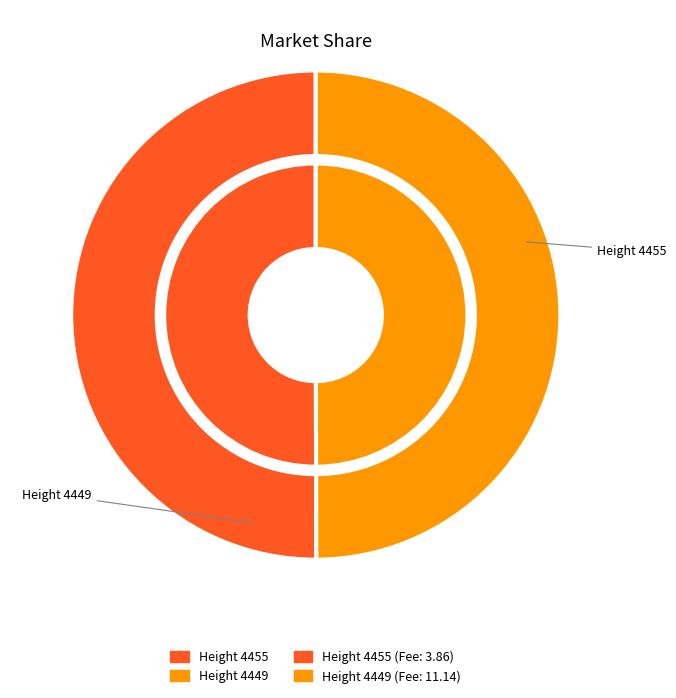

Is it true that Height 4449 is 50% of the pie?

True